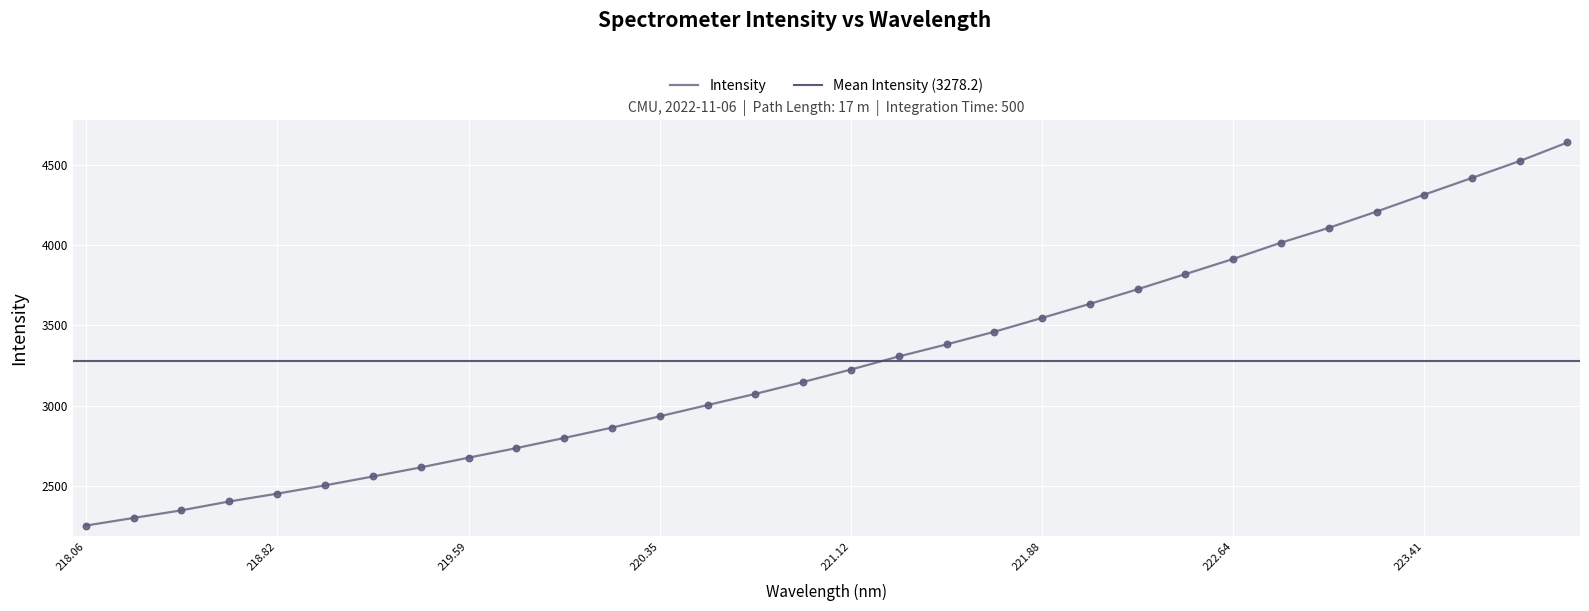

Which has a higher value, 223.5987 or 222.8355?

223.5987